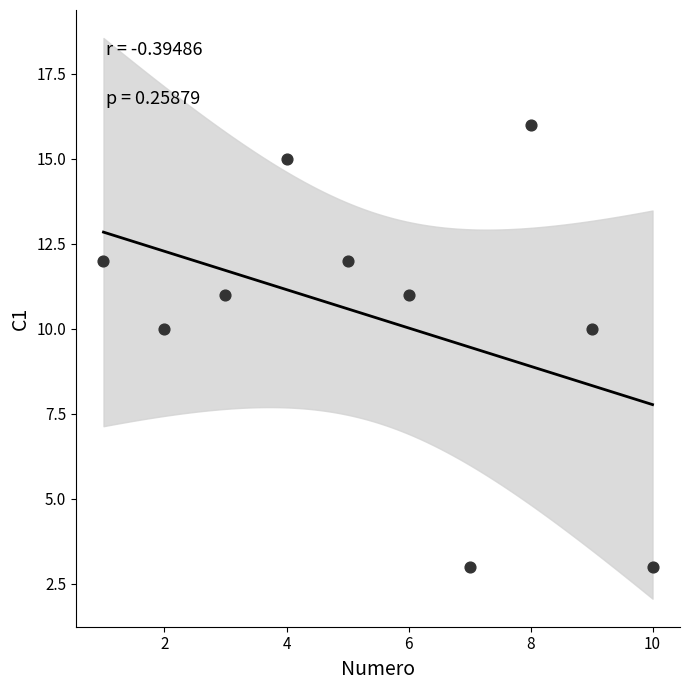

What is the average Y value?

10